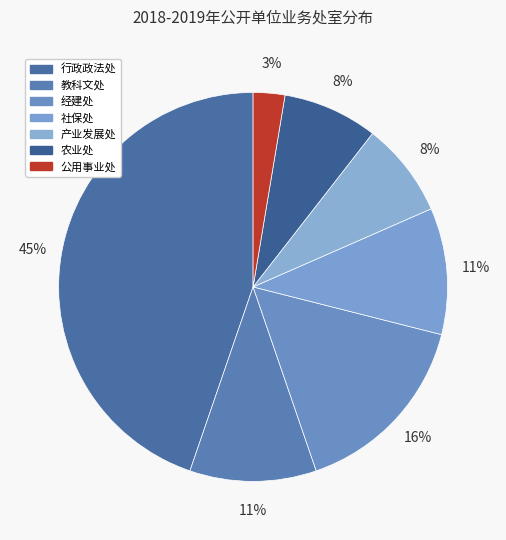

Is there any slice that represents more than half of the pie?

No